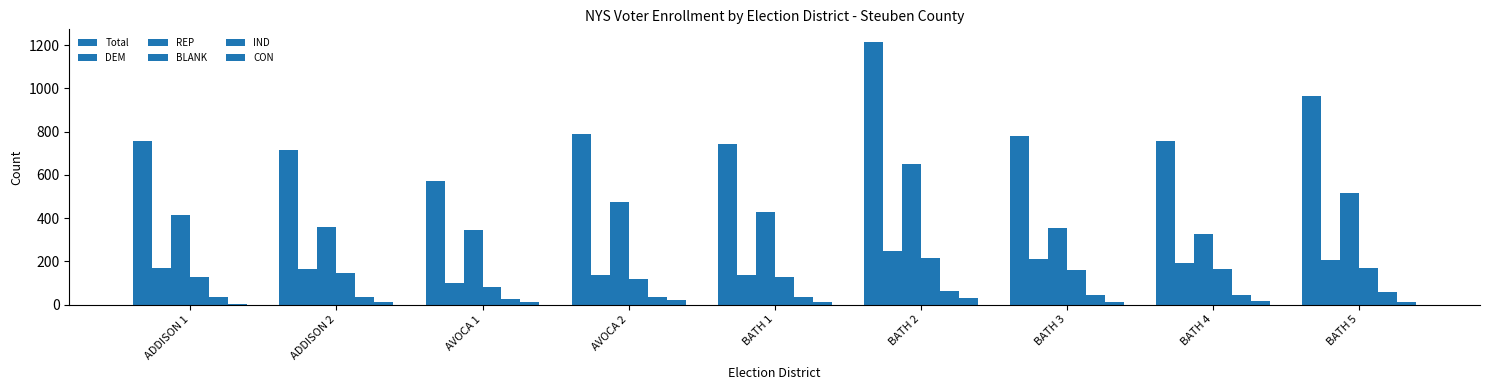

How many groups of bars are there?

9